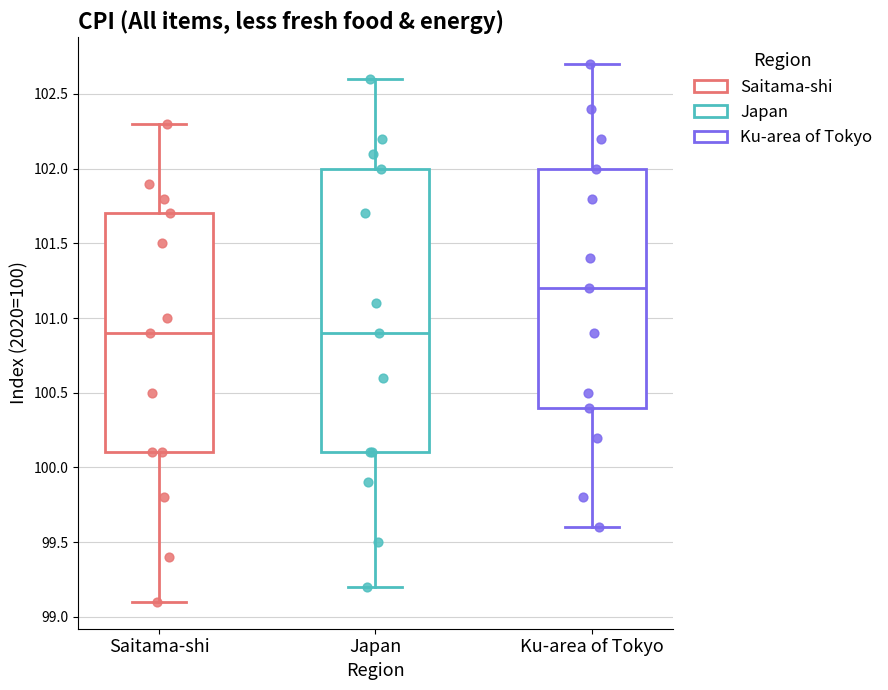

Reading left to right, read every box against the y-axis: the position of its median line, the range the box covers, and the ends of its whiskers. The values are not printed on the chart, so give them approximately, as read against the axis.

Saitama-shi: median 100.9, box 100.1 to 101.7, whiskers 99.1 to 102.3
Japan: median 100.9, box 100.1 to 102.0, whiskers 99.2 to 102.6
Ku-area of Tokyo: median 101.2, box 100.4 to 102.0, whiskers 99.6 to 102.7